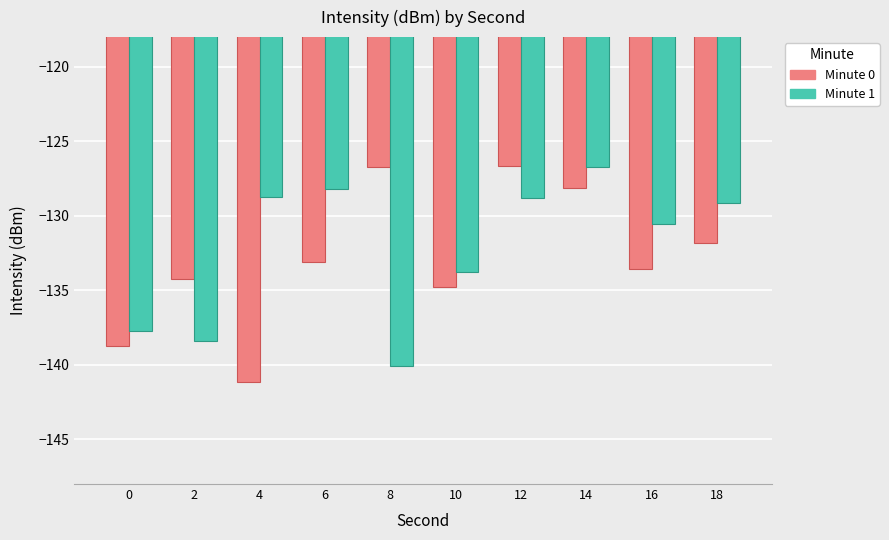

Rank the series at 8 from lowest to highest value.

Minute 1, Minute 0